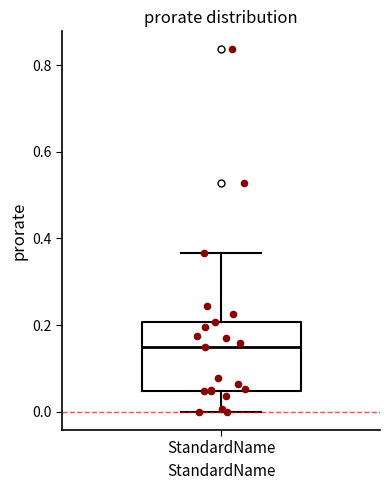

Where does the median line of the box for StandardName sit on the y-axis? The values are not printed on the chart, so give them approximately, as read against the axis.

0.14